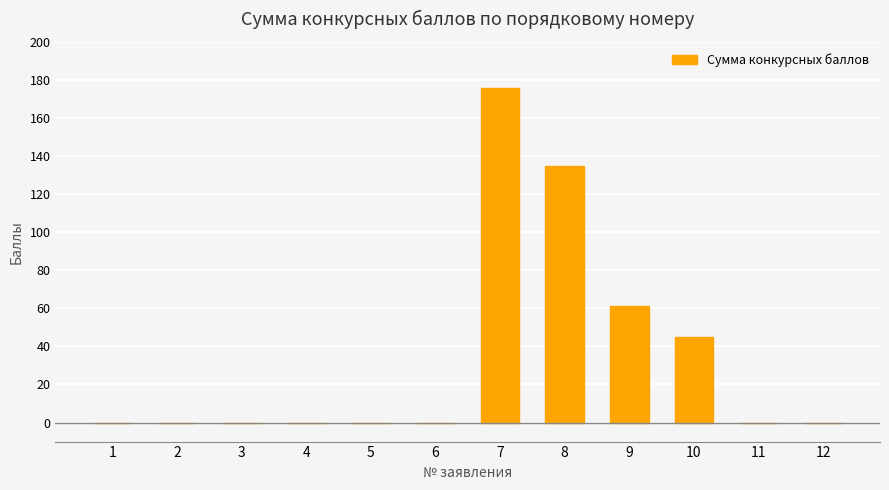

What is the sum of all values?

417